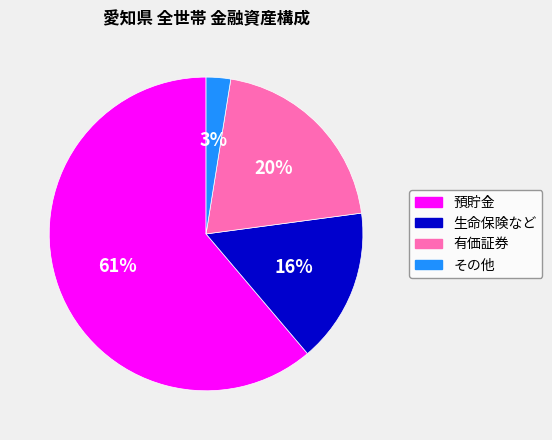

To the nearest percent, what portion does 預貯金 represent?

61%